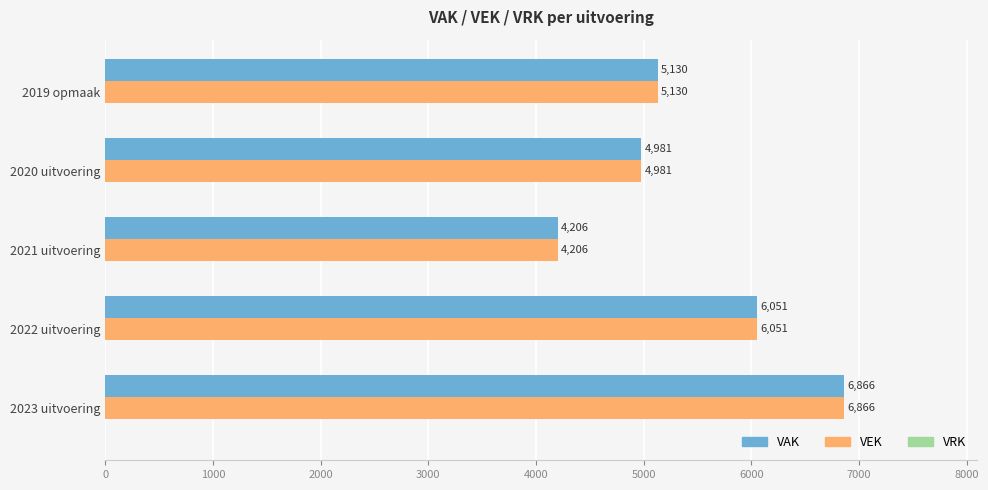

Where is VEK nearest to the value 5536?

2019 opmaak